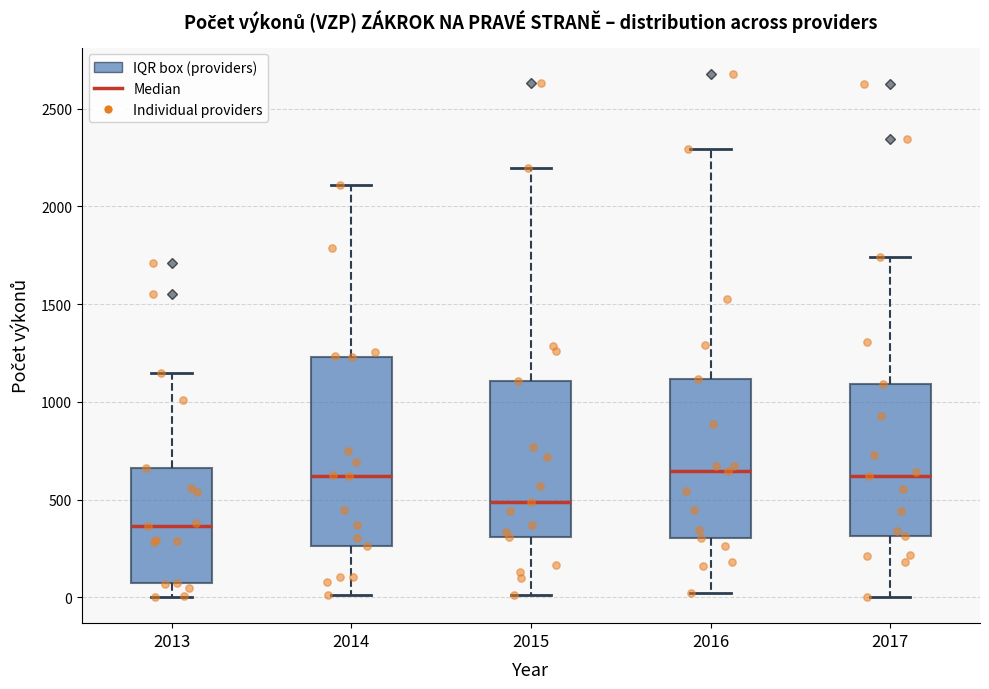

Reading left to right, transcribe this box plot: for each box, give where its median line is, the range the box spans, and where its two whiskers end, as read against the y-axis. The values are not printed on the chart, so give them approximately, as read against the axis.

2013: median 350, box 50 to 650, whiskers 0 to 1150
2014: median 600, box 250 to 1250, whiskers 0 to 2100
2015: median 500, box 300 to 1100, whiskers 0 to 2200
2016: median 650, box 300 to 1100, whiskers 0 to 2300
2017: median 600, box 300 to 1100, whiskers 0 to 1750